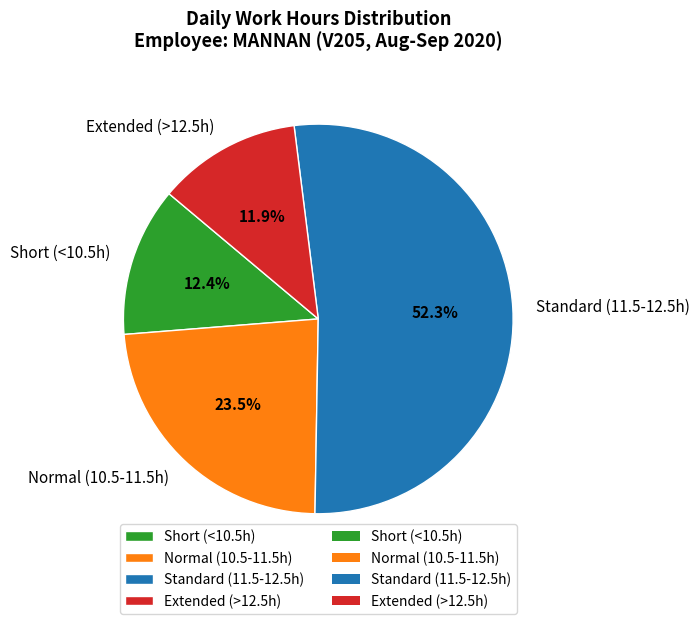

What percentage is NOT represented by Short (<10.5h)?

87.6%